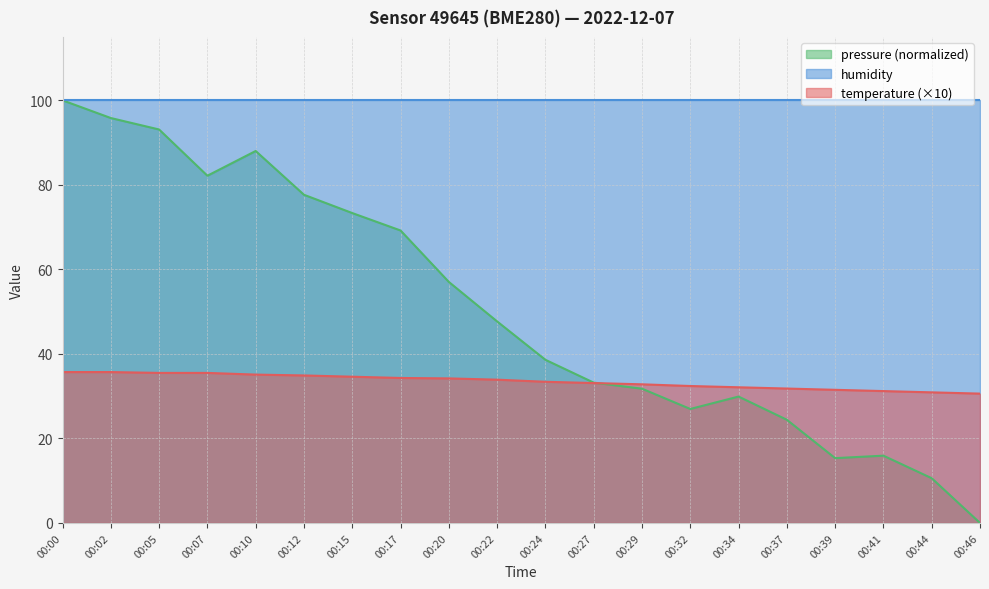

What is the sum of the values at 00:02 and 00:17?

70.0